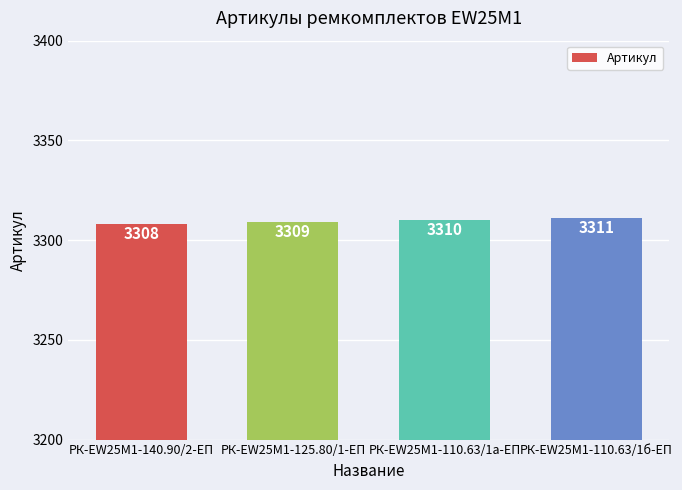

Approximately how many times larger is the value at РК-EW25M1-125.80/1-ЕП compared to РК-EW25M1-110.63/1а-ЕП?

1.0